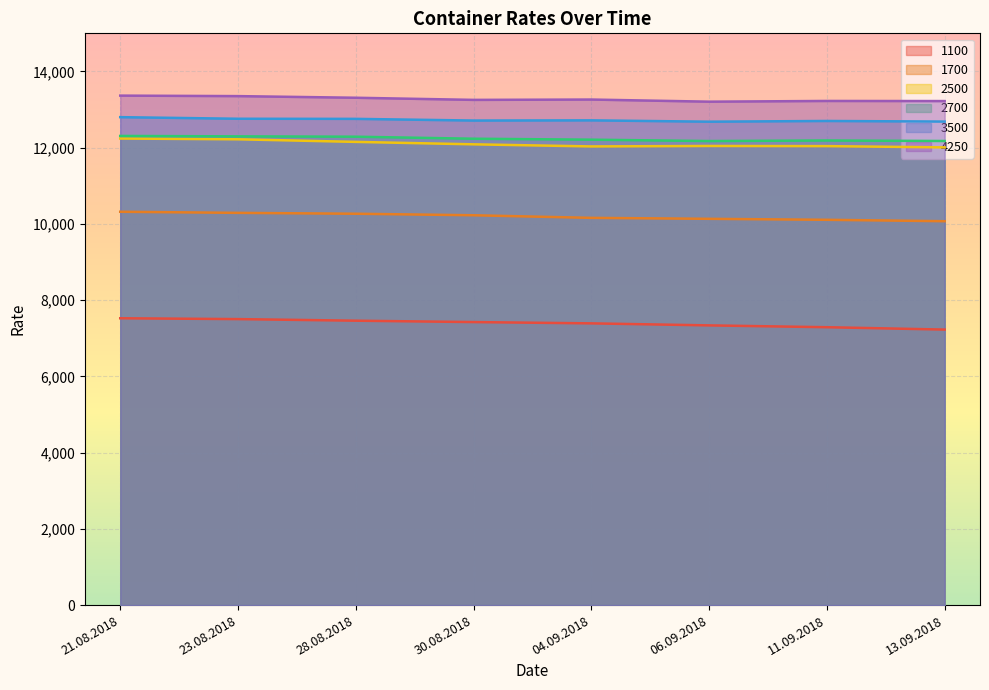

Which series has the largest total across all categories?

4250